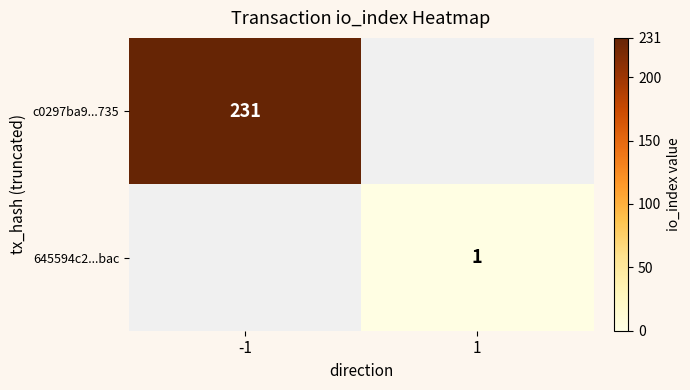

The 645594c2...bac series shows 1 at 1. True or false?

True